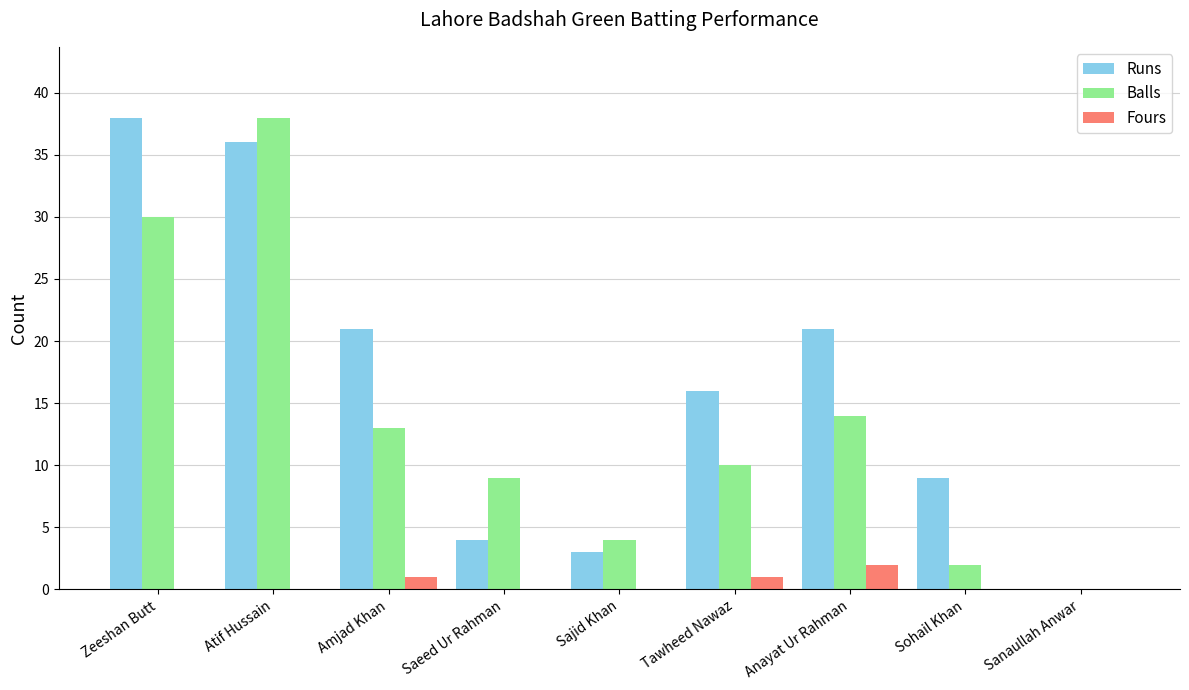

How many distinct data groups are displayed?

3